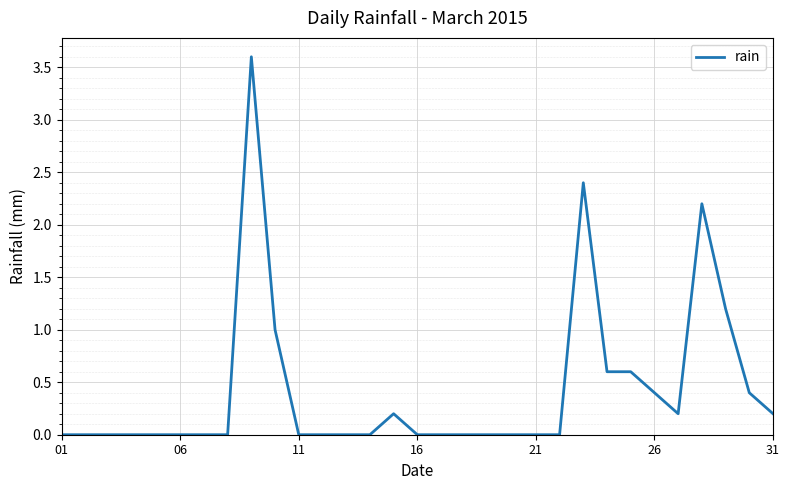

Does the chart display data point markers on the line(s)?

No